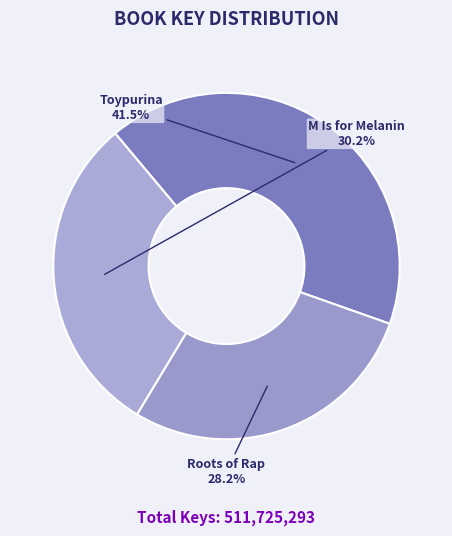

Combined, what portion of the pie is Toypurina and M Is for Melanin?

71.8%